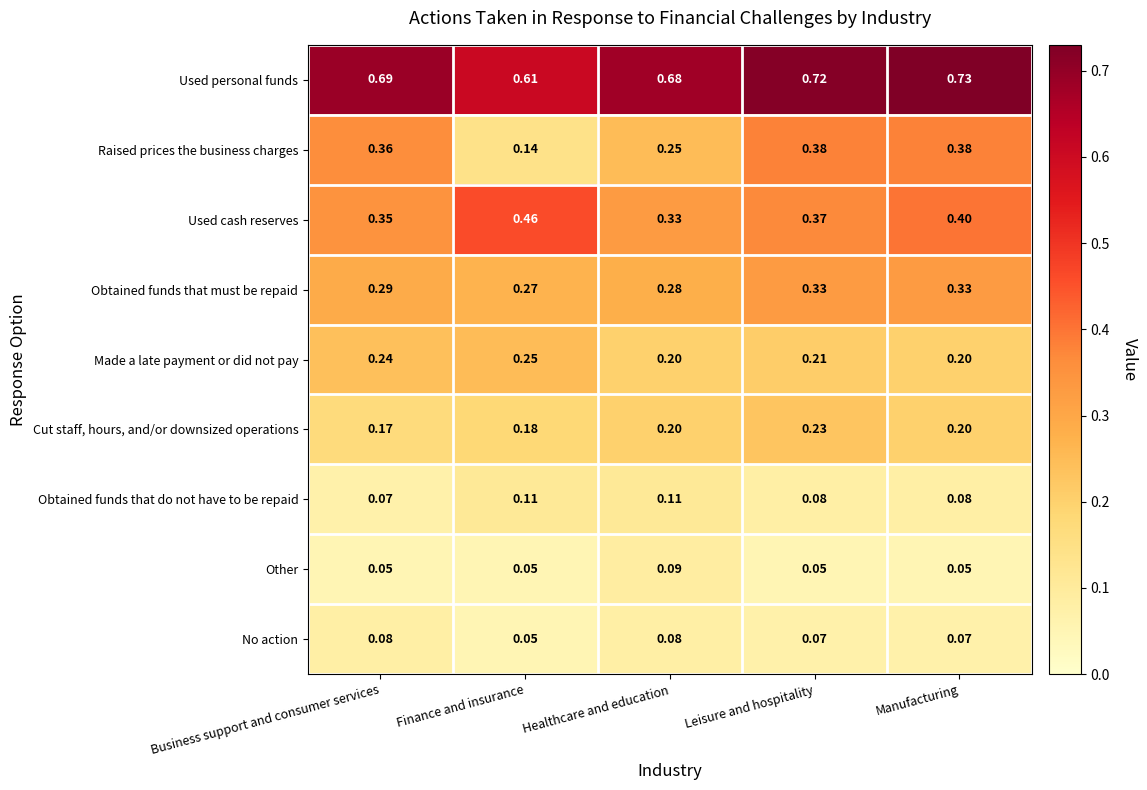

Which series has the widest spread of values?

Raised prices the business charges